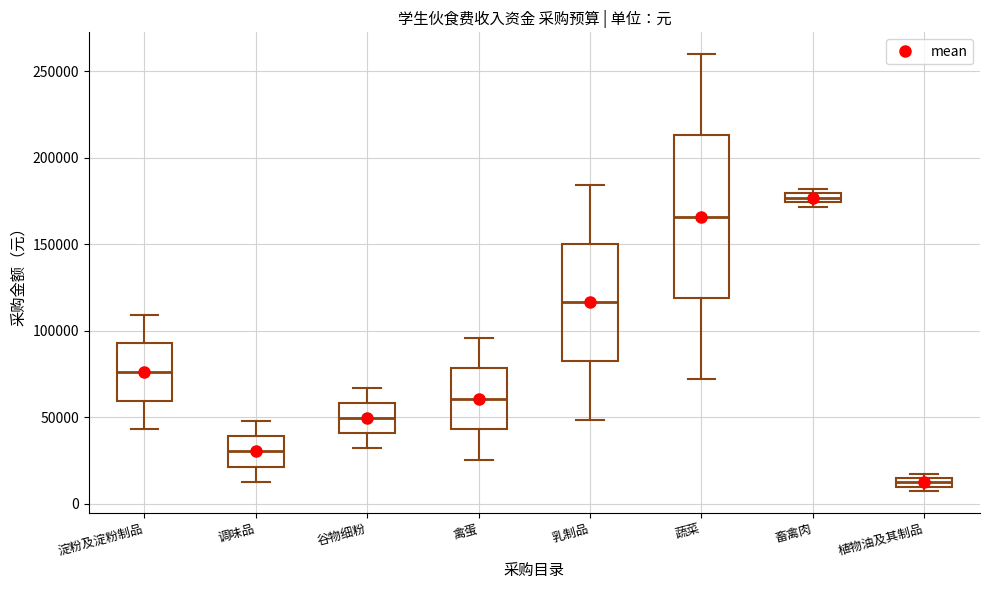

Where is the lower edge of the box for 畜禽肉 on the y-axis? The values are not printed on the chart, so give them approximately, as read against the axis.

175000